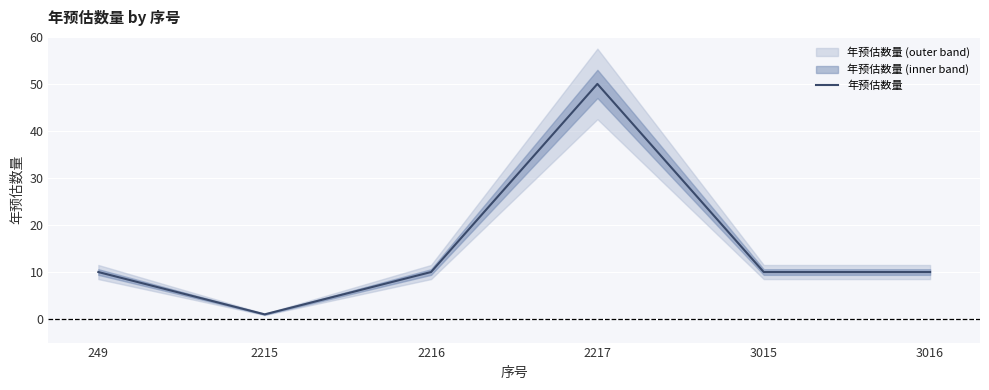

What is the value of the 1st point from the left?

10